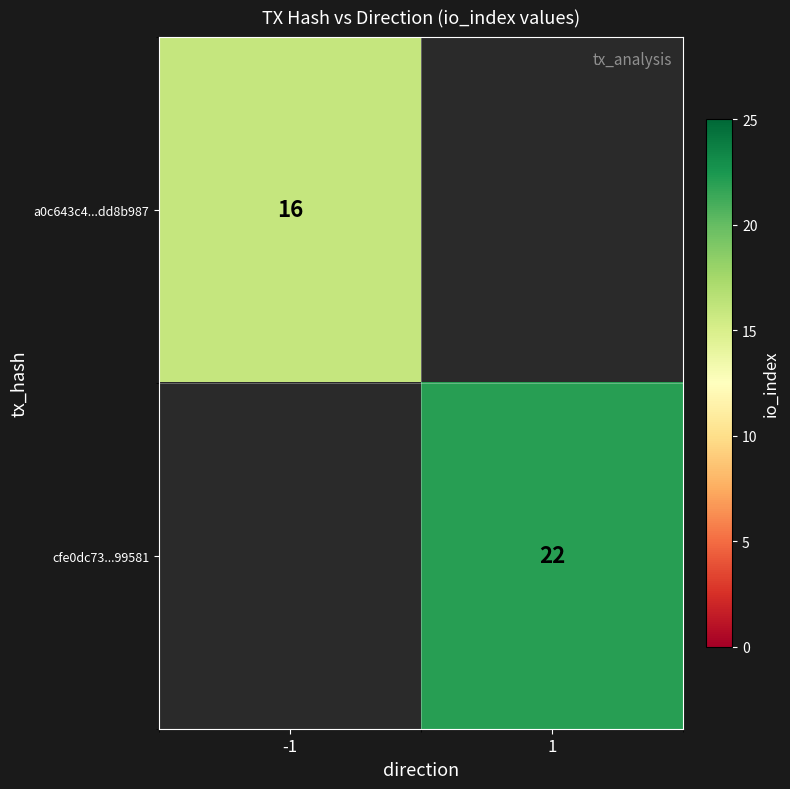

Count the number of categories in the chart.

2